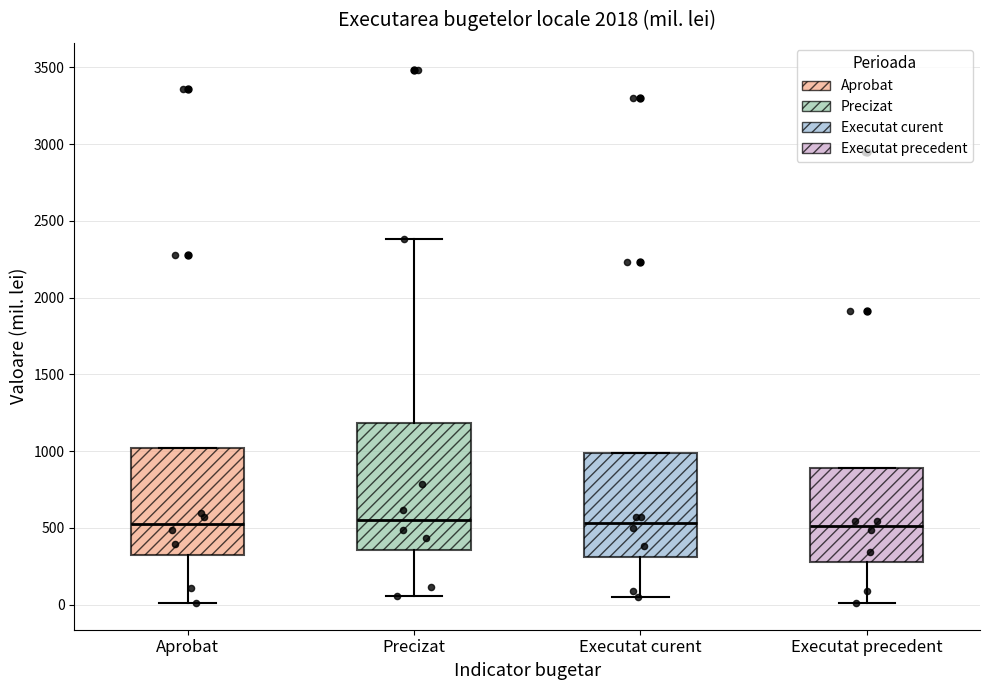

Comparing the boxes themselves (not the whiskers), which one is the tallest?

Precizat